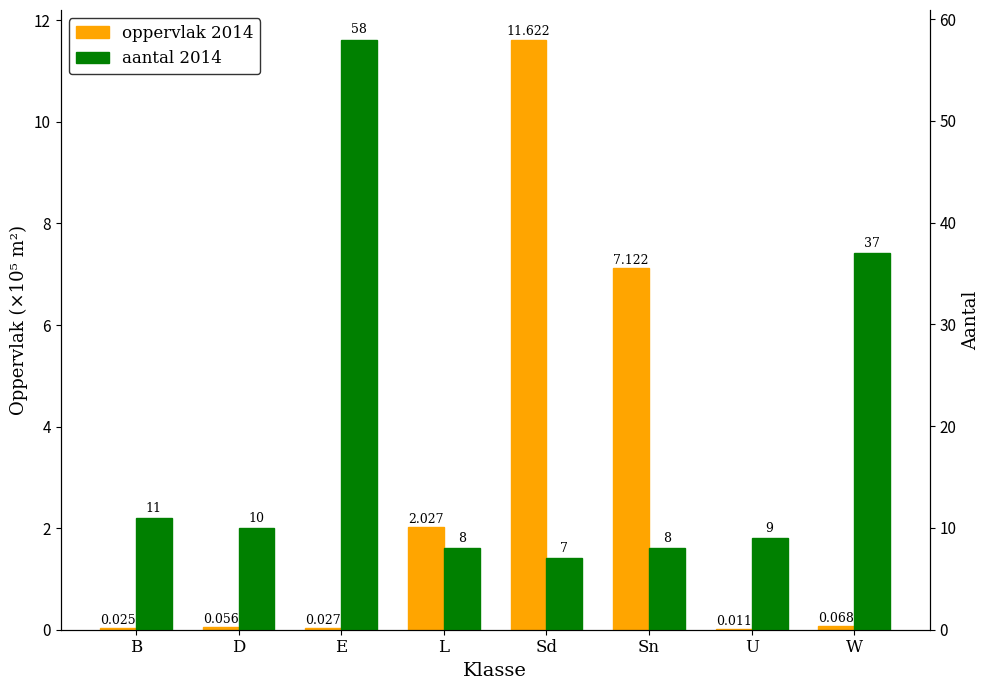

What position from the left is U?

7